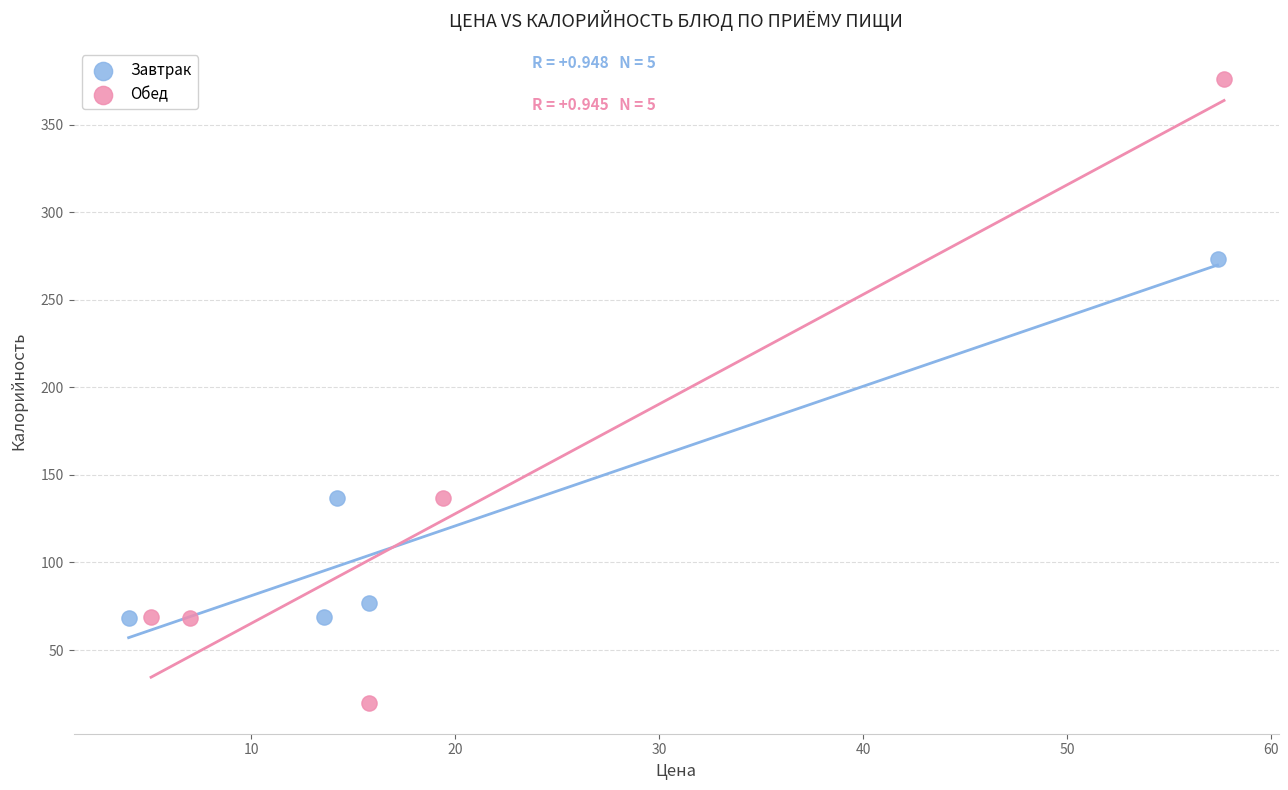

Which series has the widest spread of Y values?

Обед